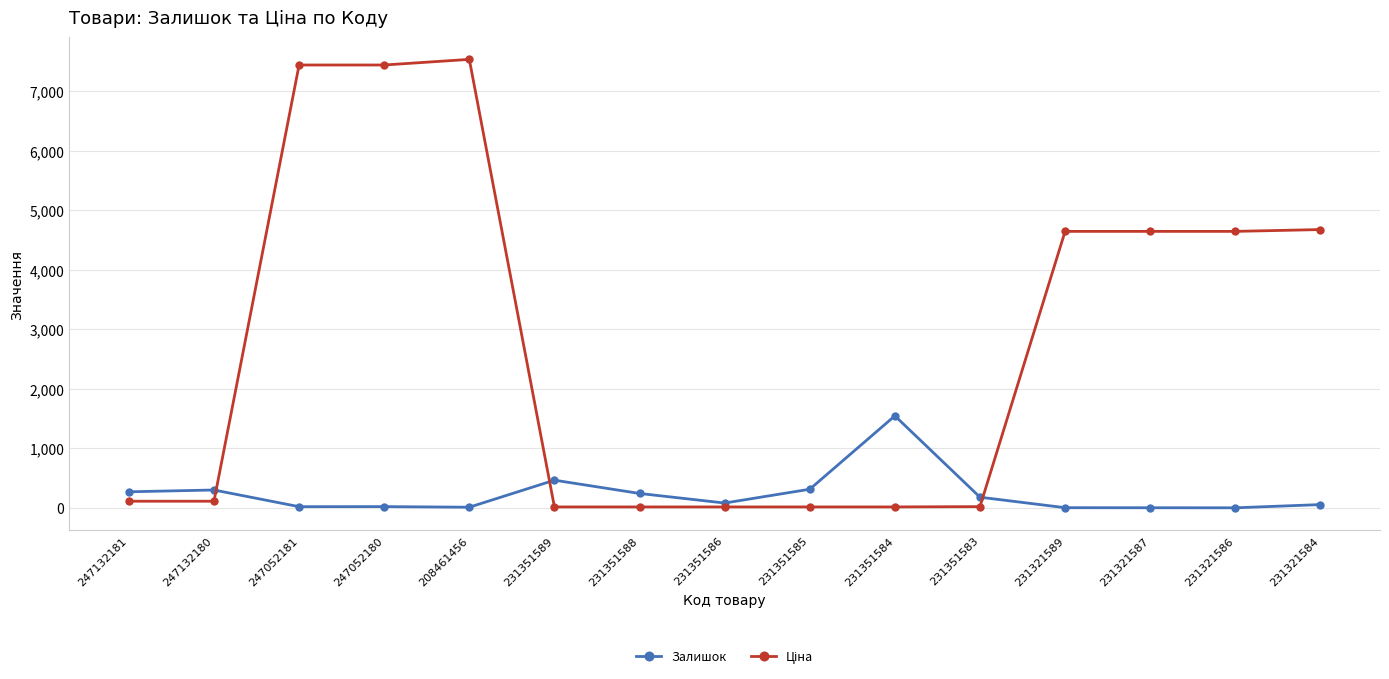

True or false: Залишок has a value of 20.0 at 247052181.

True